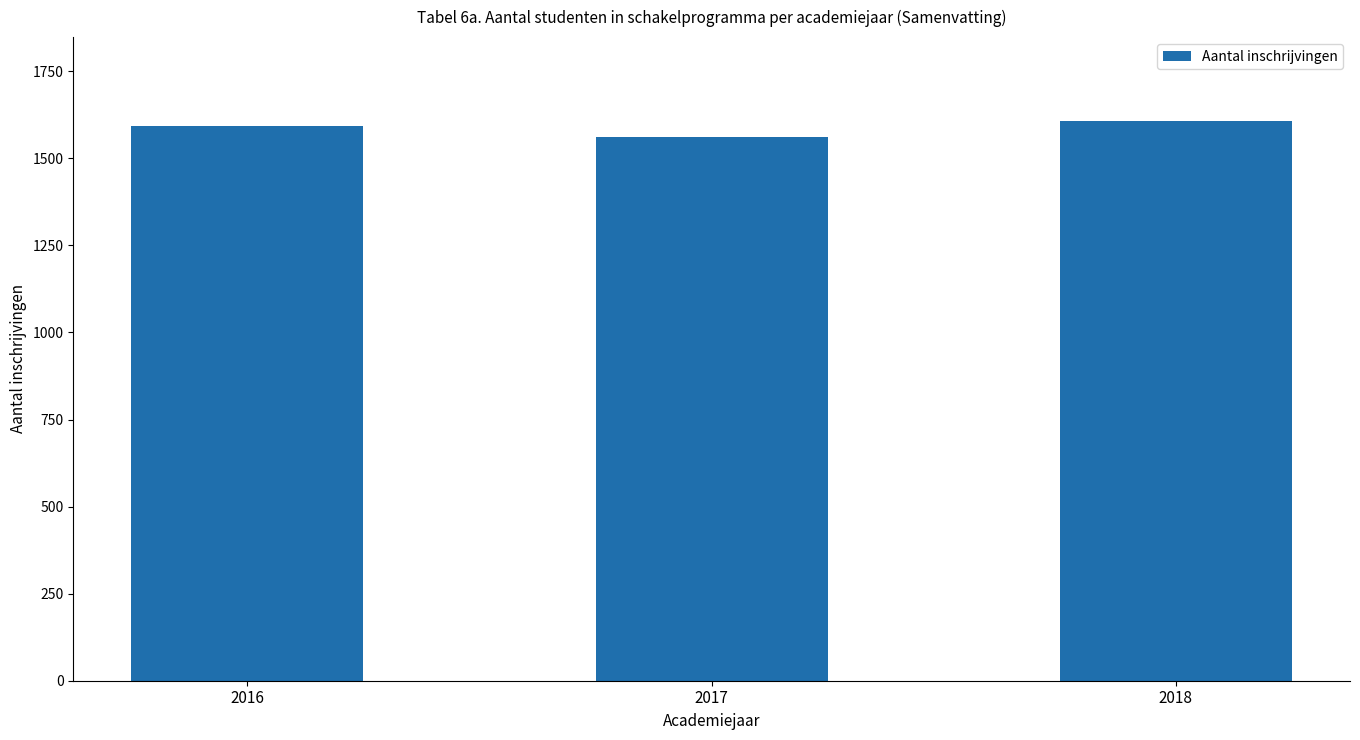

What is the average value?

1587